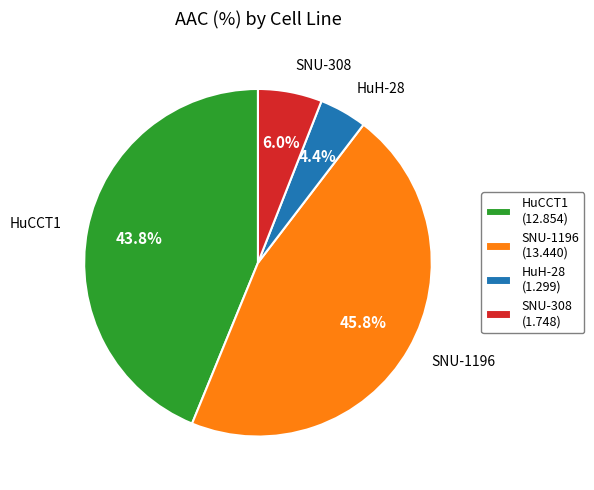

What is the smallest slice in the pie chart?

HuH-28